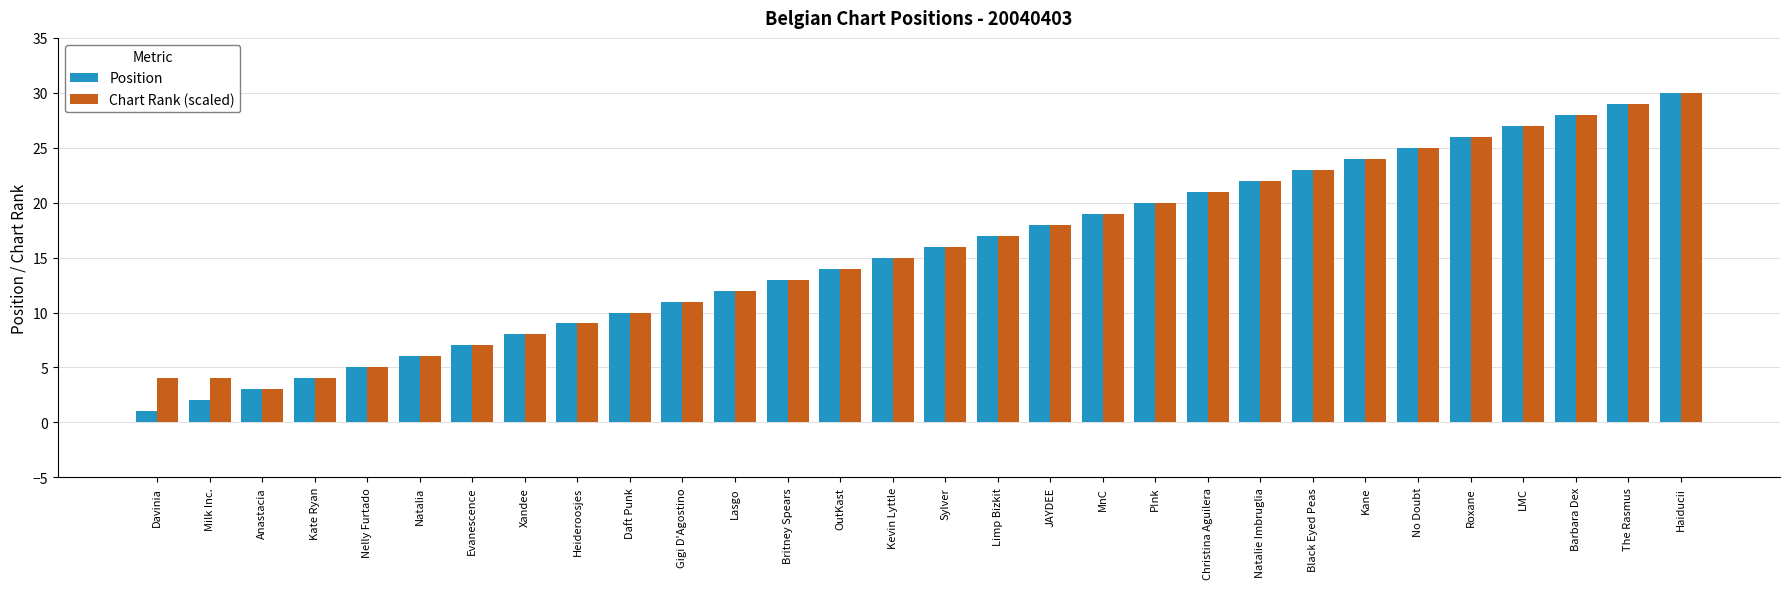

What is the difference between the Chart Rank (scaled) values at Kevin Lyttle and Black Eyed Peas?

8